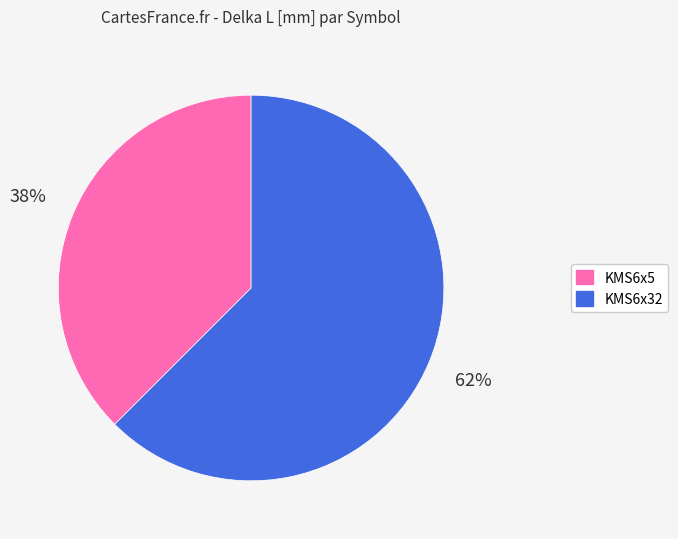

Is it true that KMS6x32 is 77% of the pie?

False